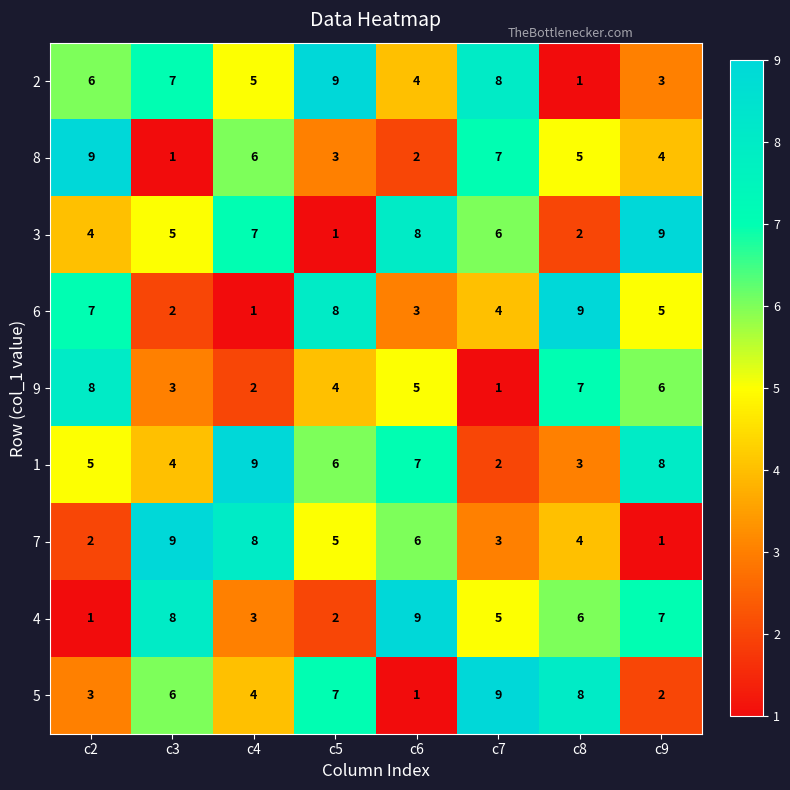

What is the approximate value of 6 at c2?

7